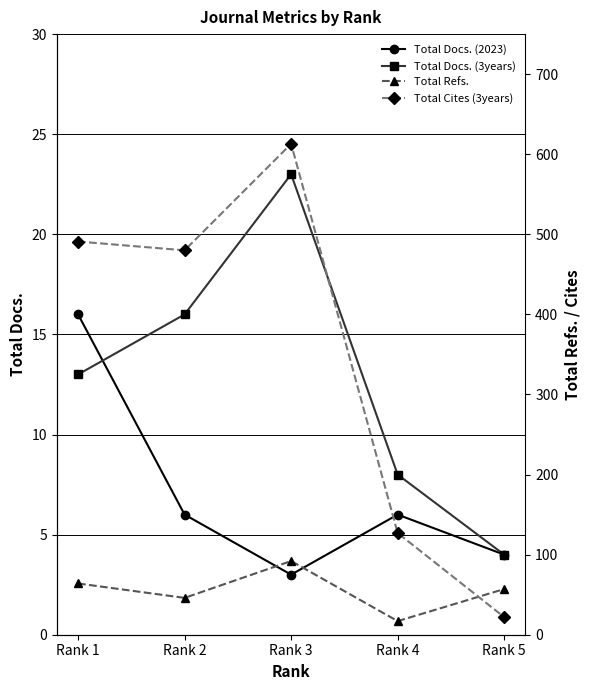

At Rank 4, list the series in order from largest to smallest.

Total Cites (3years), Total Refs., Total Docs. (3years), Total Docs. (2023)